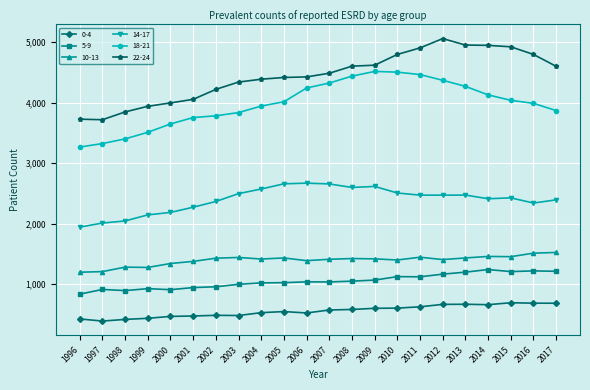

Which series has the largest total across all categories?

22-24